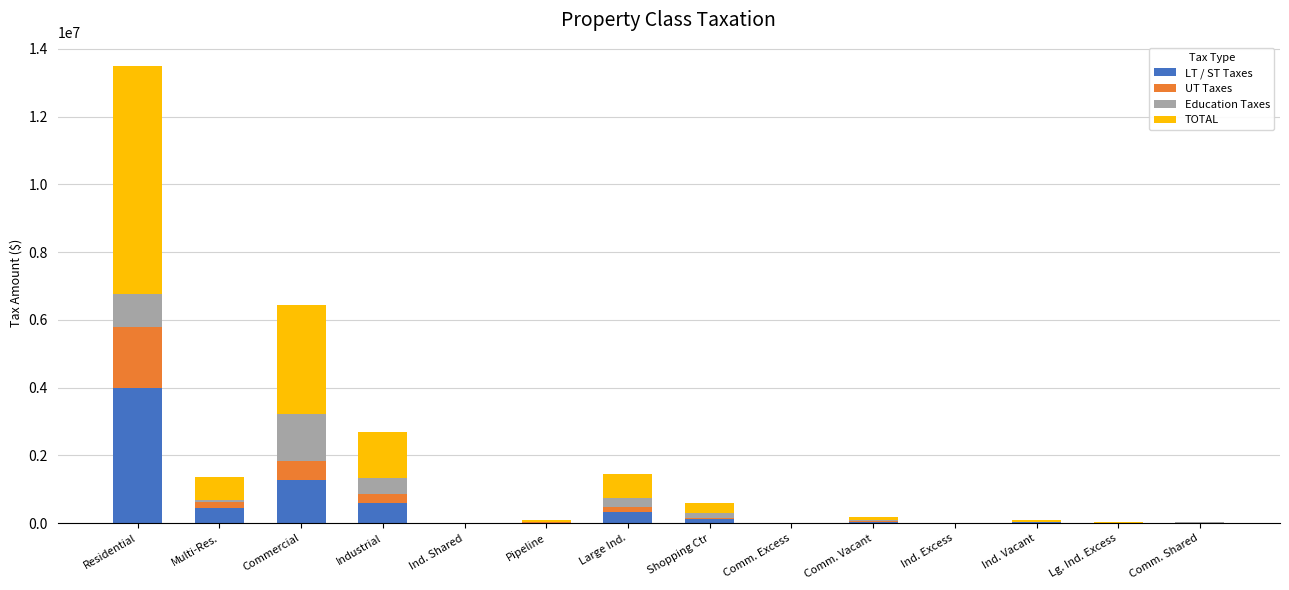

The value of LT / ST Taxes at Large Ind. is 332858. True or false?

True